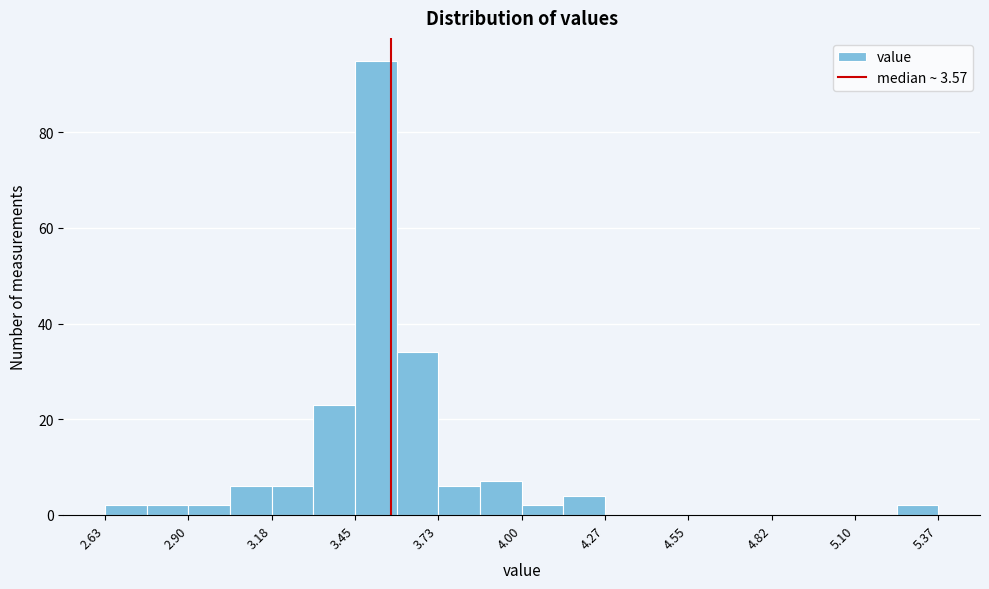

Around what value on the x-axis is the tallest bar? Give the approximate position of its centre, as read against the axis.

3.50